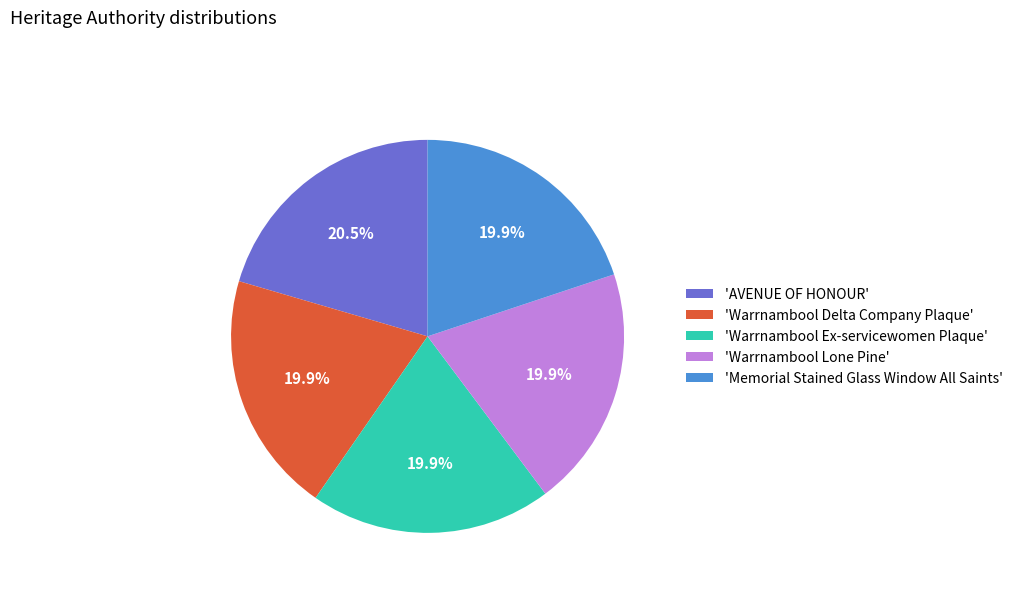

What is the largest slice in the pie chart?

'AVENUE OF HONOUR'